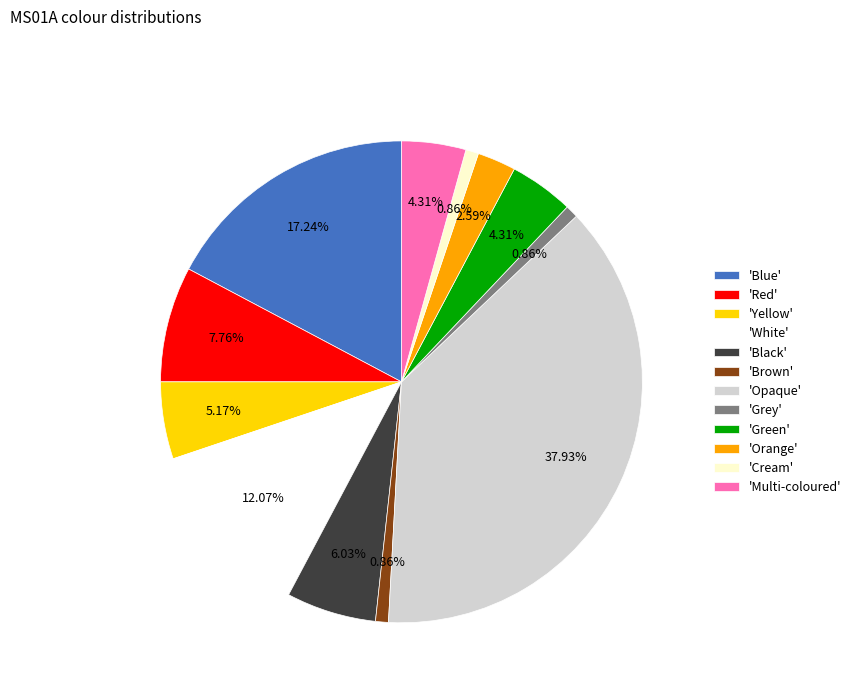

Between 'Green' and 'Red', which is larger?

'Red'